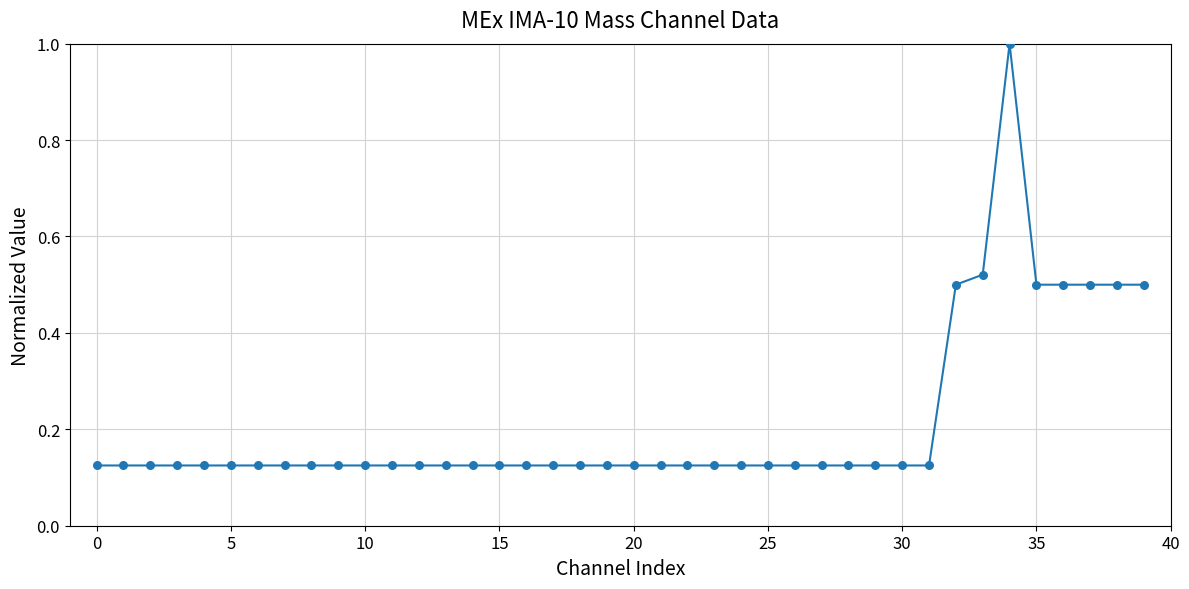

What is the difference between the maximum and minimum values?

0.9